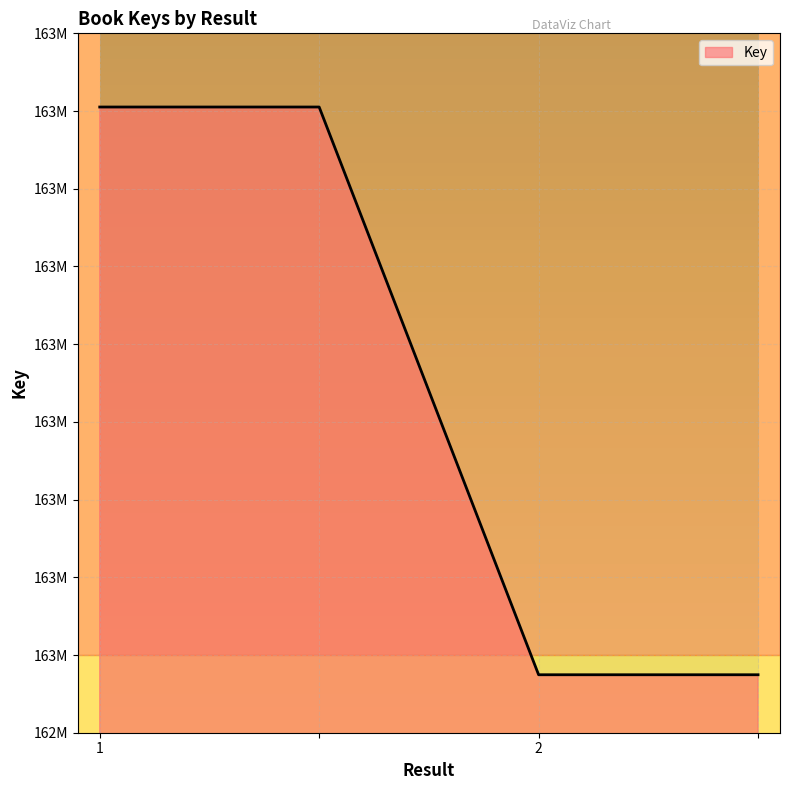

Is this an area chart (filled region under the line)?

Yes